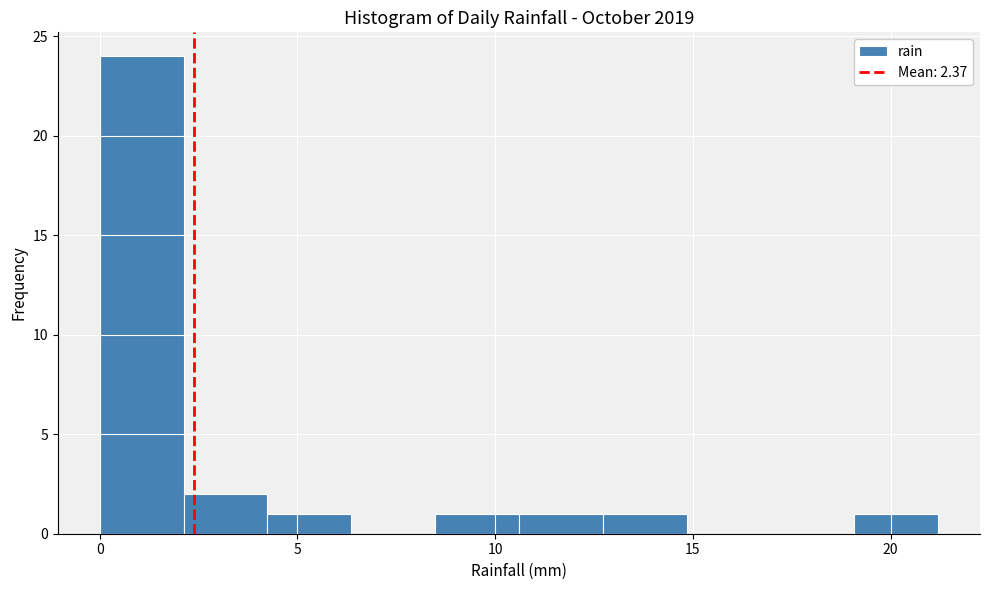

What is the height of the bar covering 19.0 to 21.0 on the x-axis? Neither the bar edges nor the heights are printed on the chart, so give them approximately, as read against the axes.

1